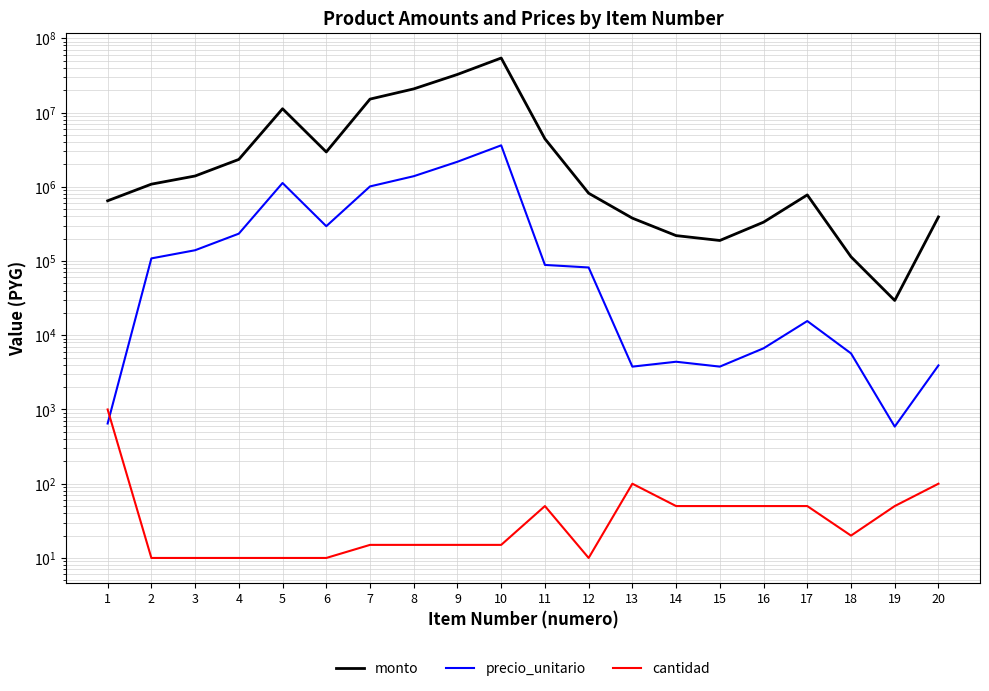

Reading right to left, list all the values displayed in this chart.

monto: 20=392100	19=29400	18=113900	17=776450	16=333350	15=188900	14=219750	13=377600	12=818000	11=4425300	10=54193965	9=32577075	8=20805165	7=15153450	6=2942180	5=11232640	4=2334020	3=1395860	2=1083560	1=647000
precio_unitario: 20=3921	19=588	18=5695	17=15529	16=6667	15=3778	14=4395	13=3776	12=81800	11=88506	10=3612931	9=2171805	8=1387011	7=1010230	6=294218	5=1123264	4=233402	3=139586	2=108356	1=647
cantidad: 20=100	19=50	18=20	17=50	16=50	15=50	14=50	13=100	12=10	11=50	10=15	9=15	8=15	7=15	6=10	5=10	4=10	3=10	2=10	1=1000